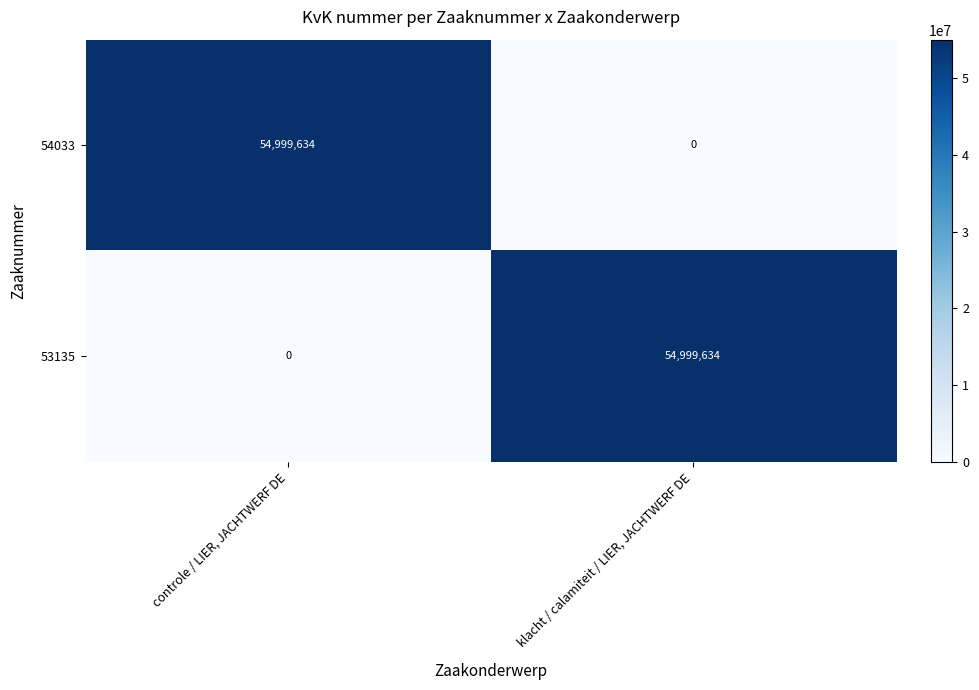

Where is 53135 nearest to the value 27499817?

controle / LIER, JACHTWERF DE